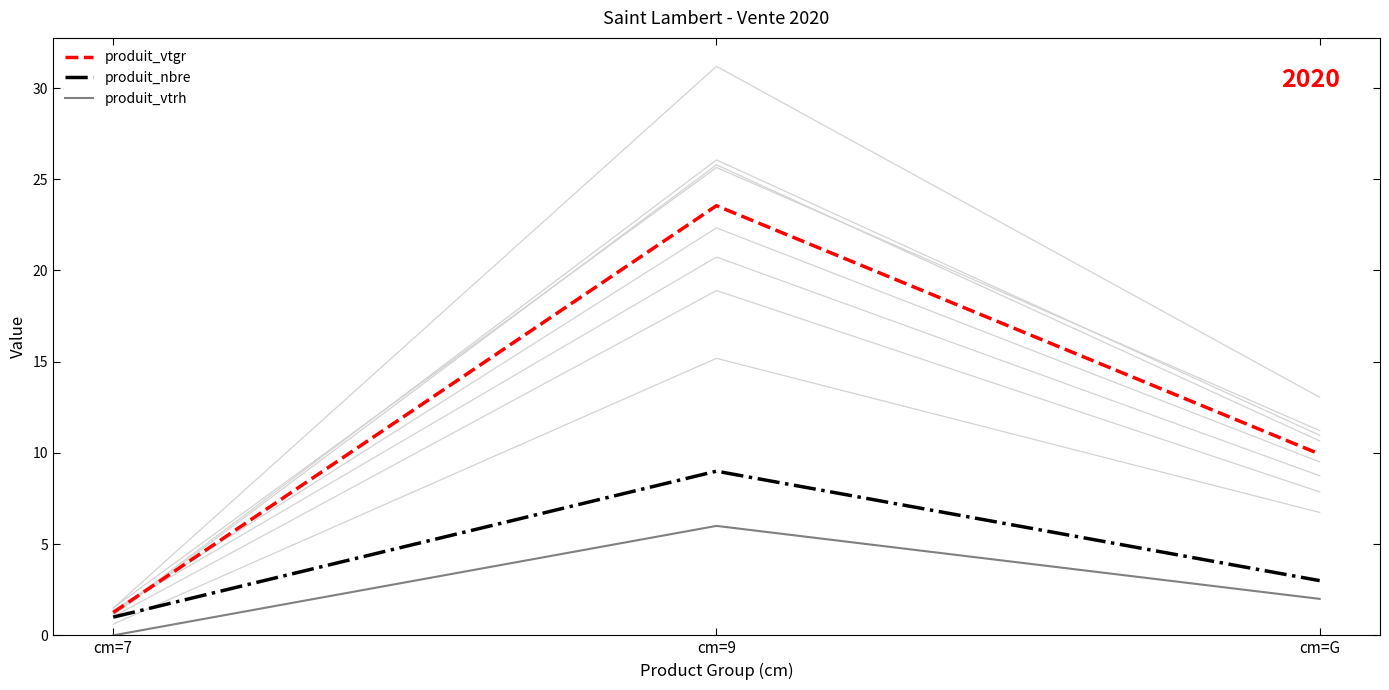

What is the difference between the produit_vtrh values at cm=9 and cm=7?

6.0